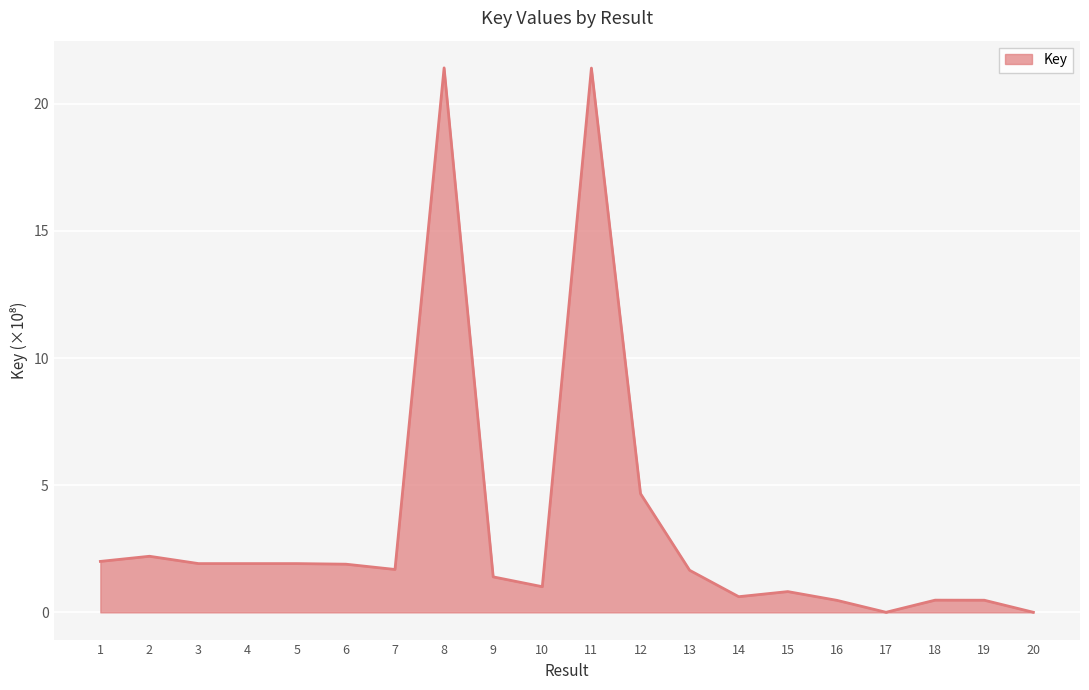

How many lines are shown in the chart?

1